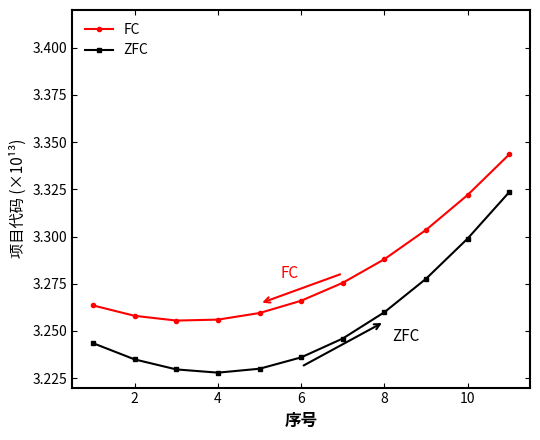

True or false: FC and ZFC intersect in this chart.

False